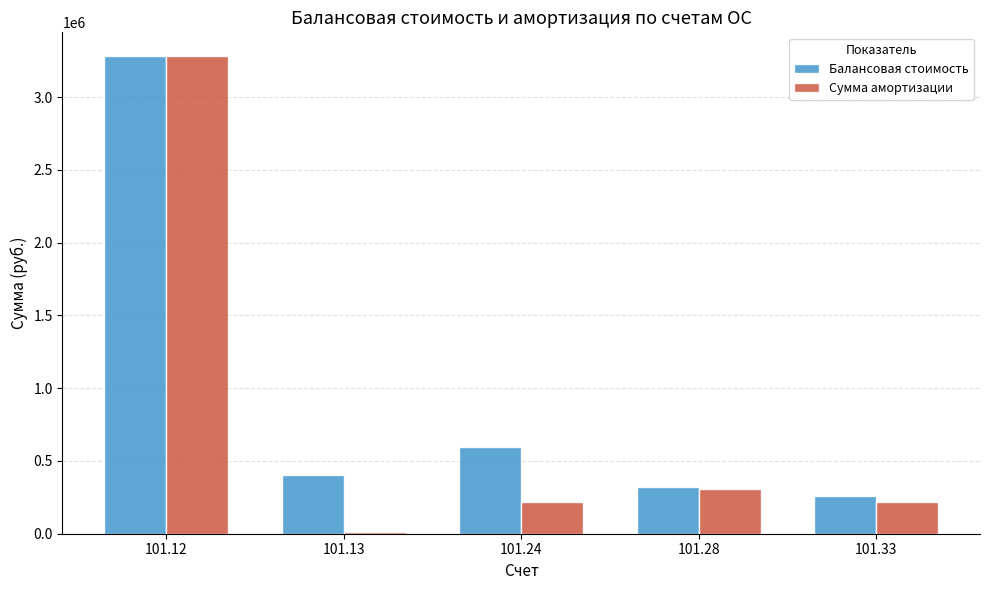

Rank the series by their average value, from lowest to highest.

Сумма амортизации, Балансовая стоимость